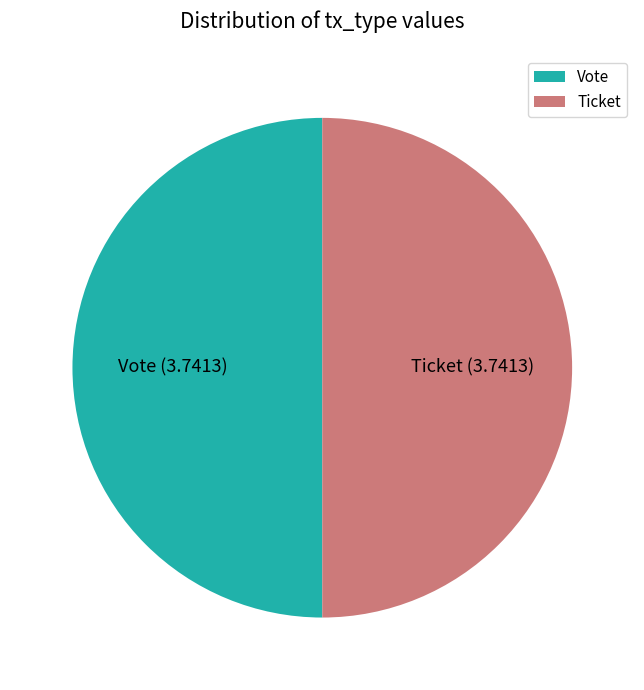

How many slices are in this pie chart?

2